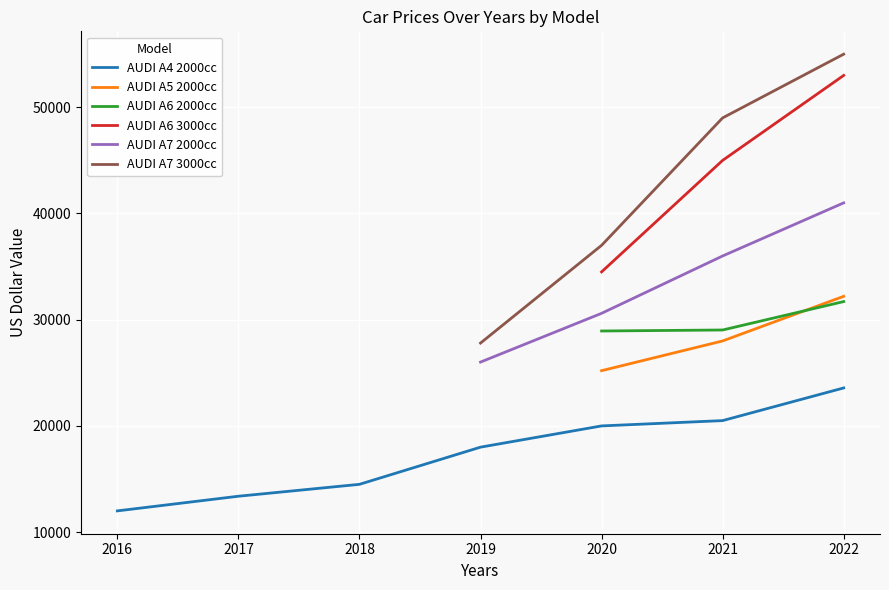

What is the highest value of the AUDI A6 2000cc series?

31707